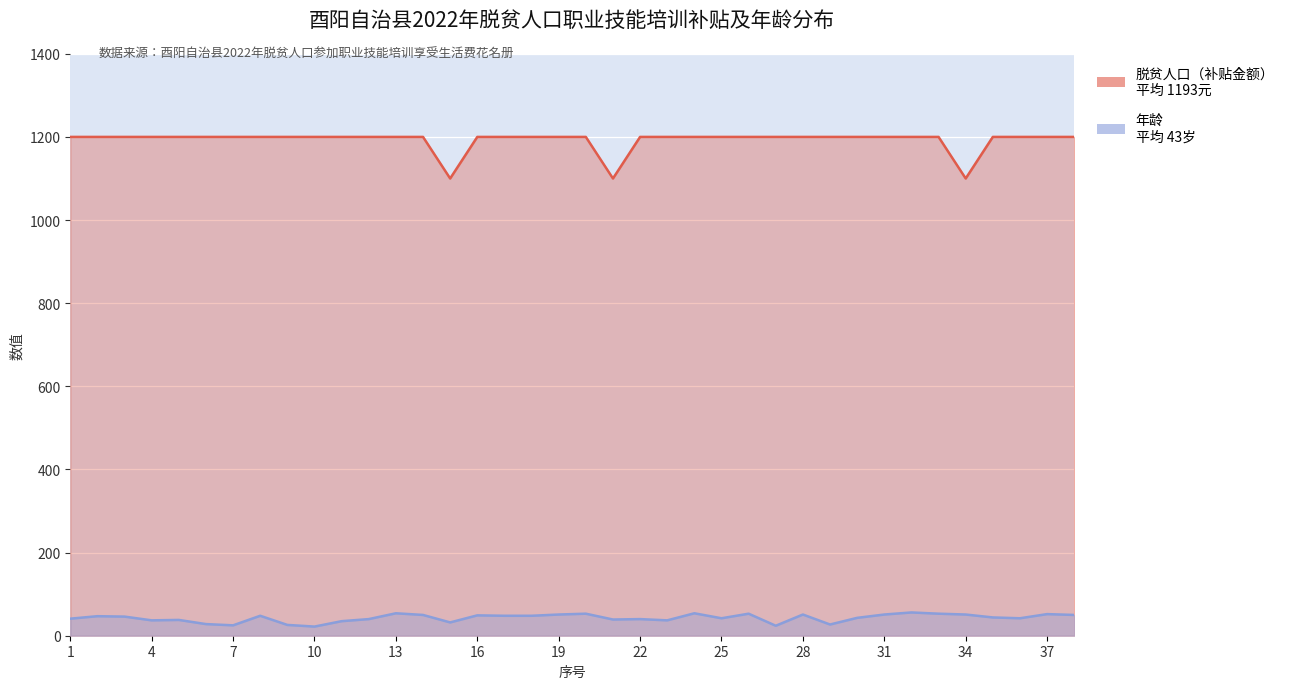

In 年龄, how many points are lower than both neighbors (excluding endpoints)?

10